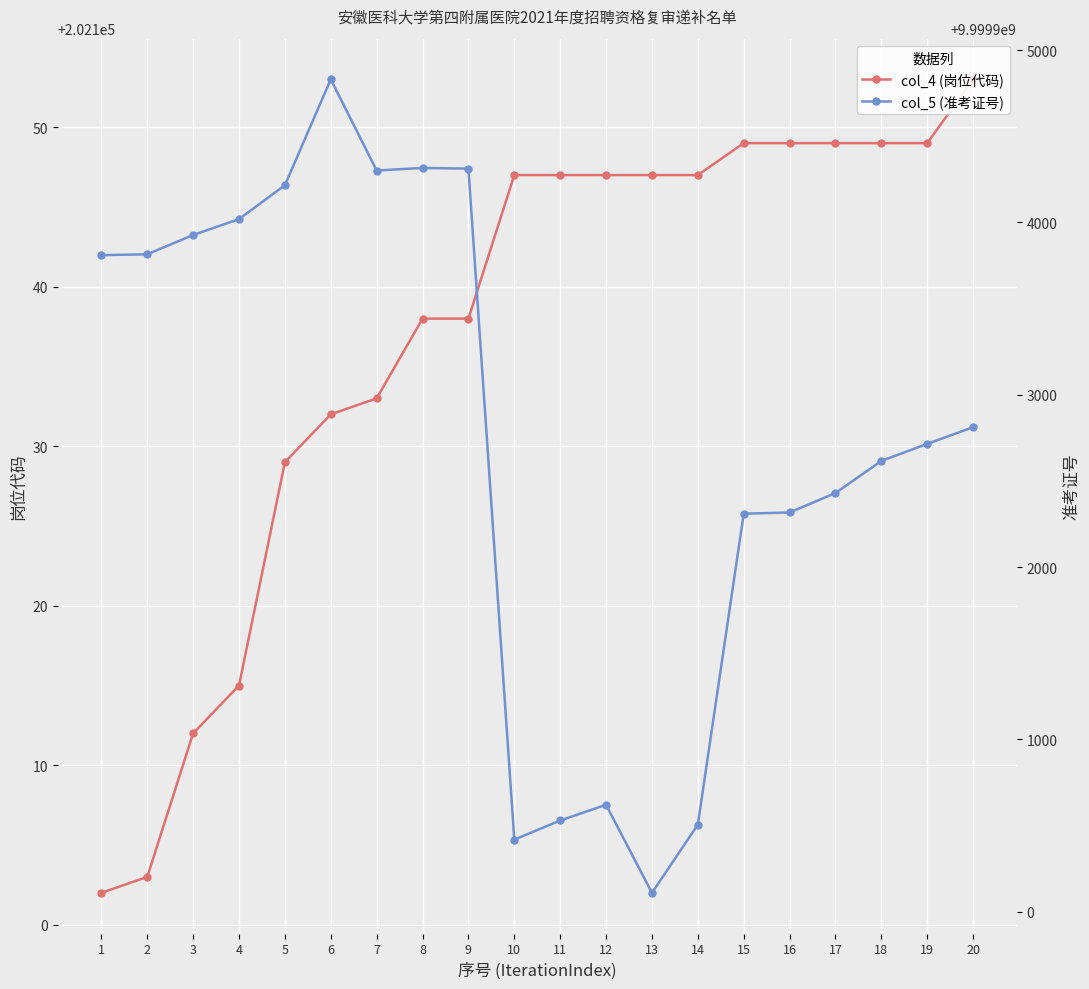

How many data points in col_4 (岗位代码) are less than 202147?

9